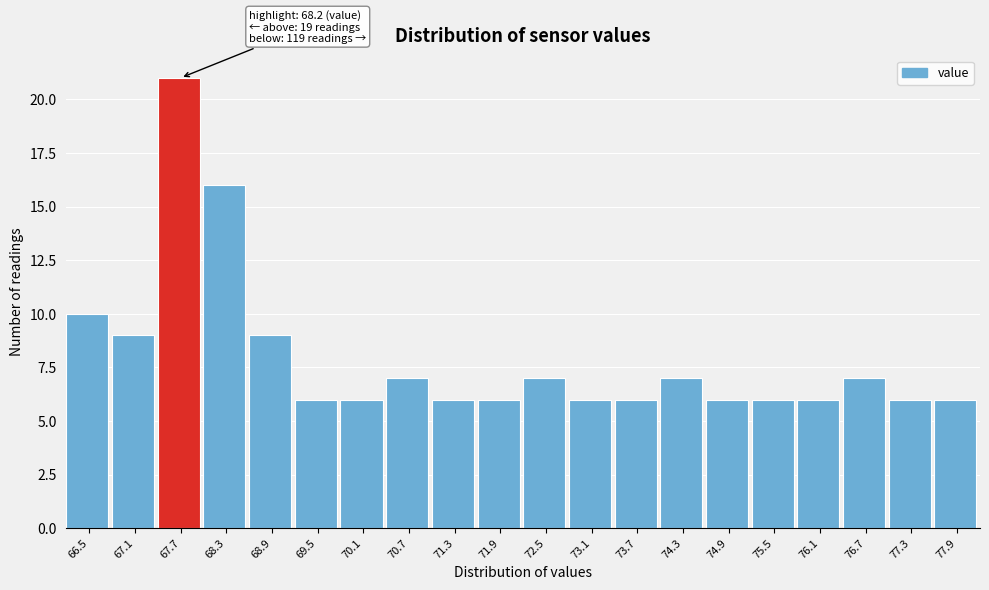

Reading left to right, what are all the values shown in this chart?

66.5=10	67.1=9	67.7=21	68.3=16	68.9=9	69.5=6	70.1=6	70.7=7	71.3=6	71.9=6	72.5=7	73.1=6	73.7=6	74.3=7	74.9=6	75.5=6	76.1=6	76.7=7	77.3=6	77.9=6